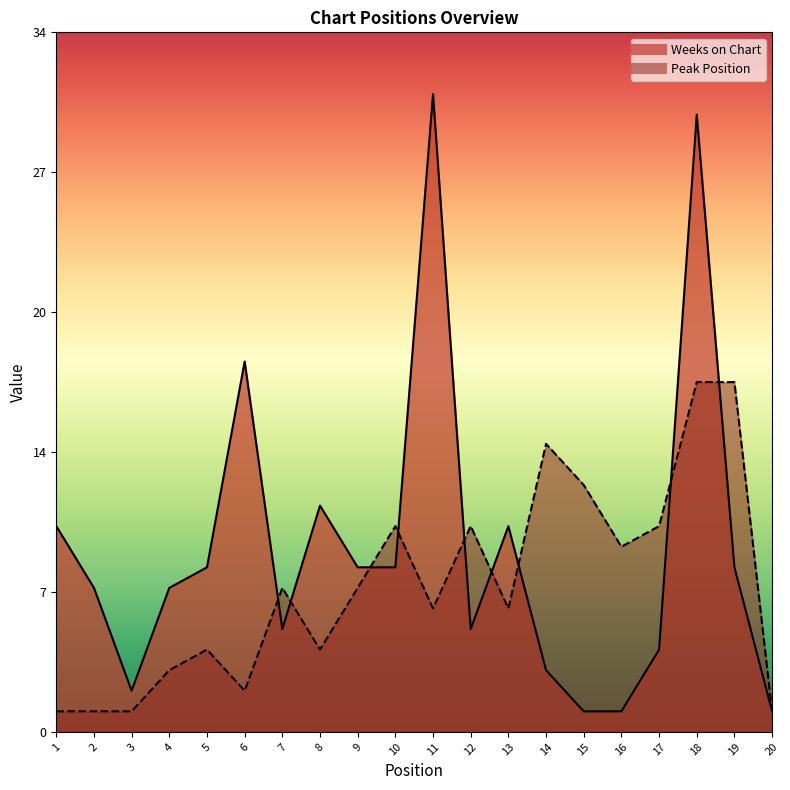

Does the chart have visible grid lines?

No